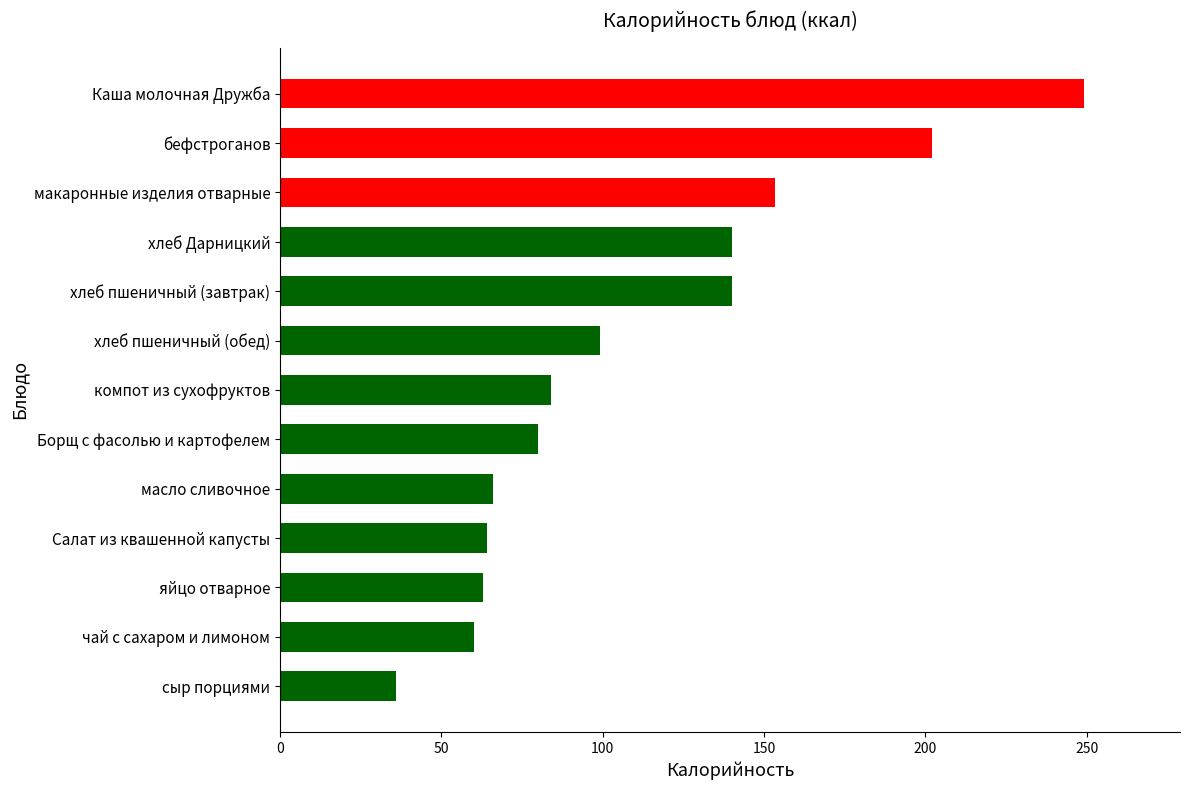

How many distinct data groups are displayed?

1